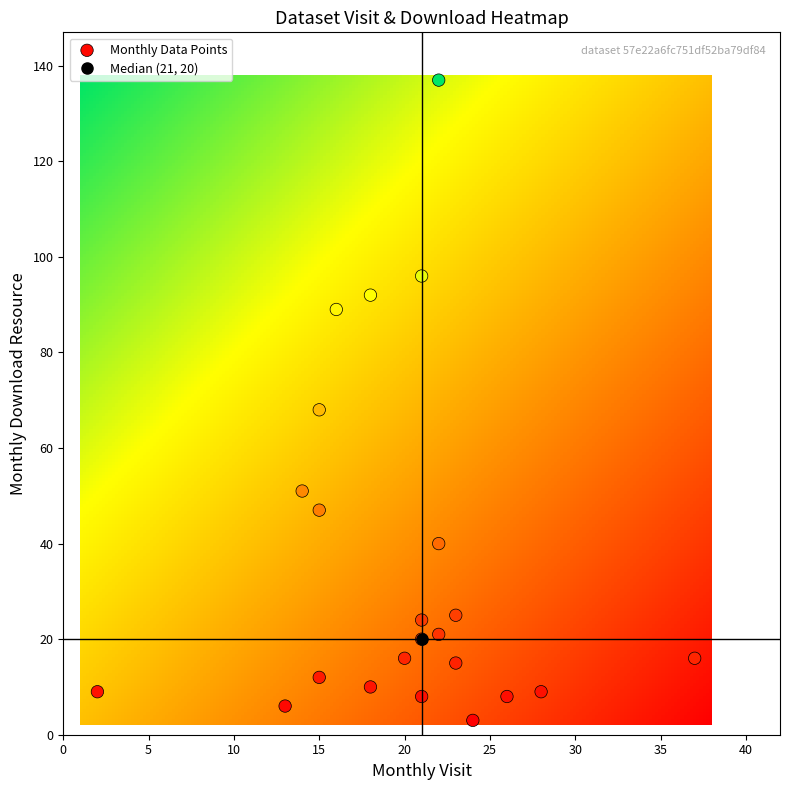

How many points are shown in the scatter plot?

23